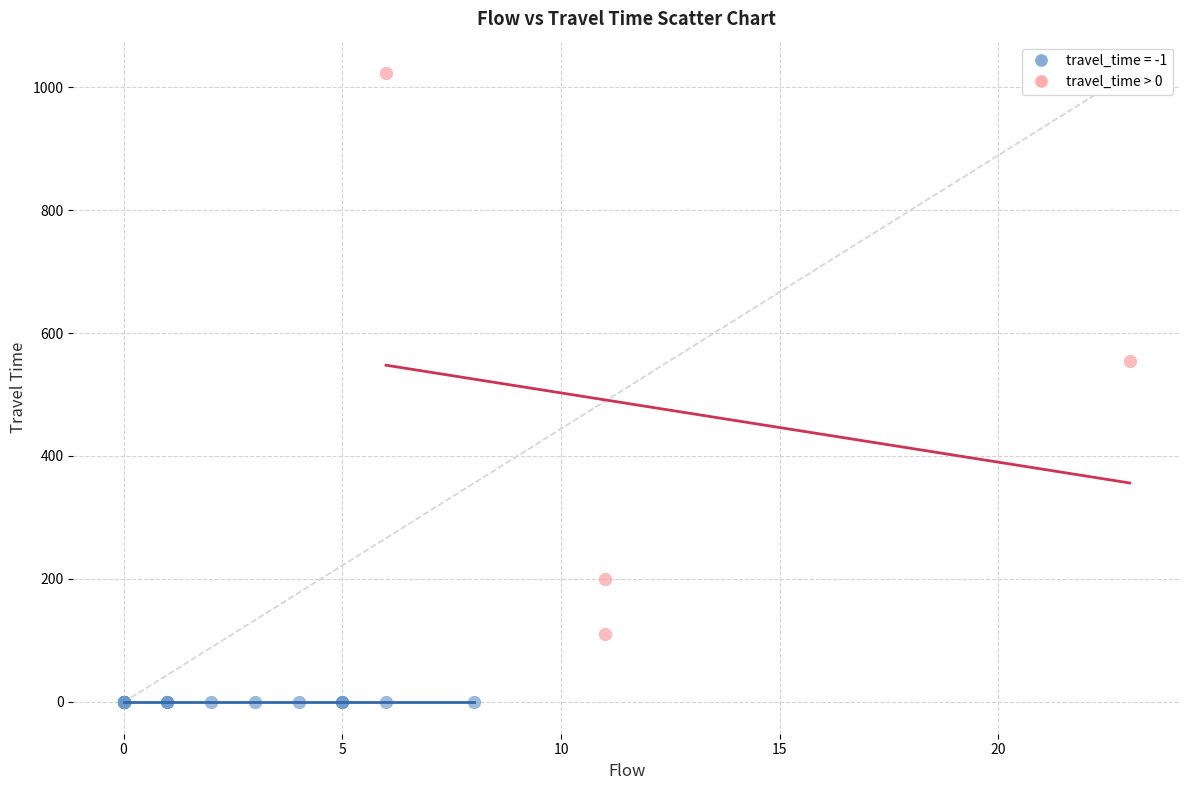

Which series contains the lowest Y value?

travel_time = -1